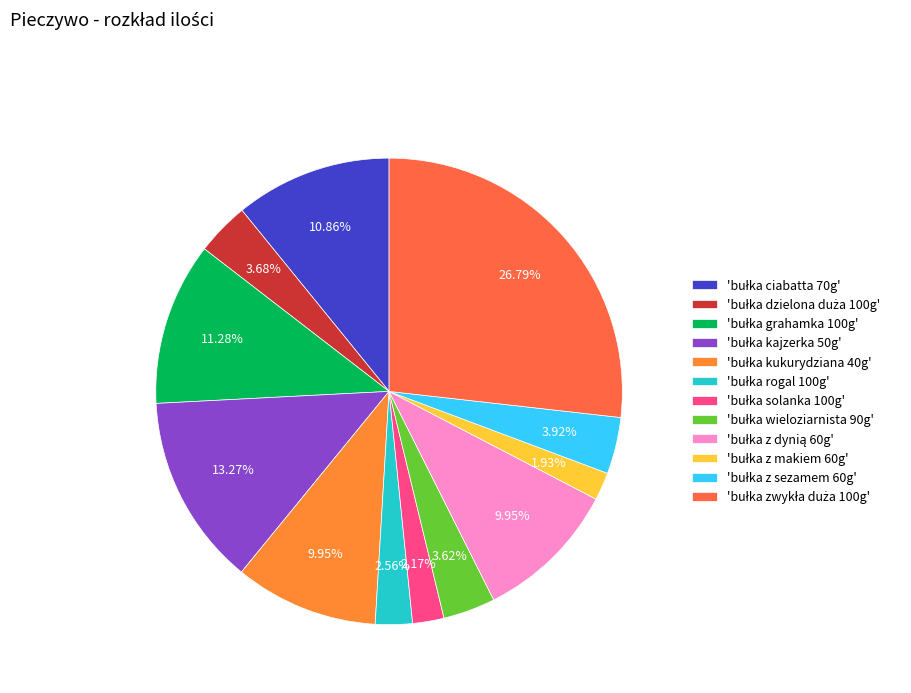

Count the number of slices in the pie.

12